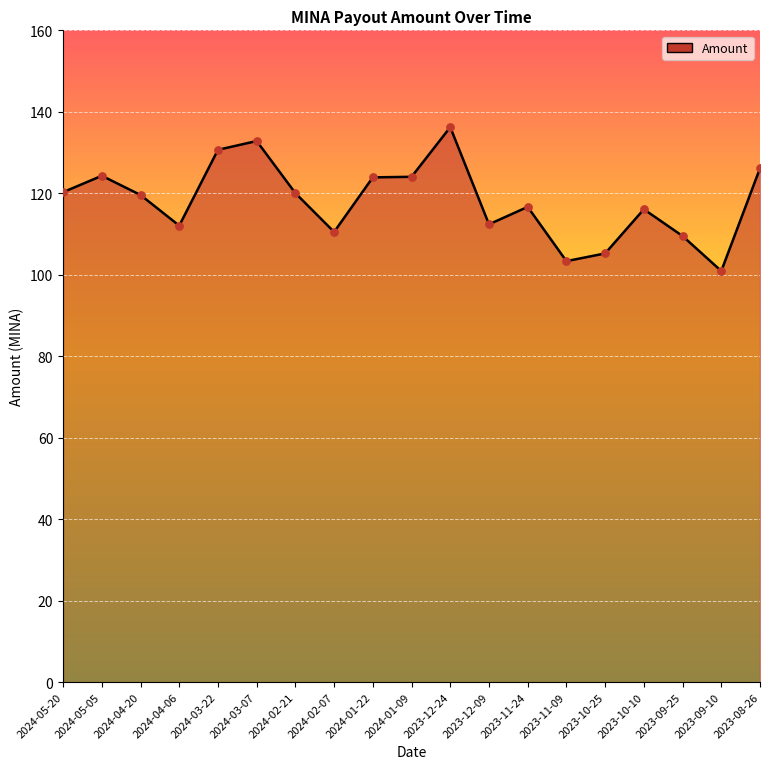

Between 2024-02-21 and 2023-10-10, which is larger?

2024-02-21